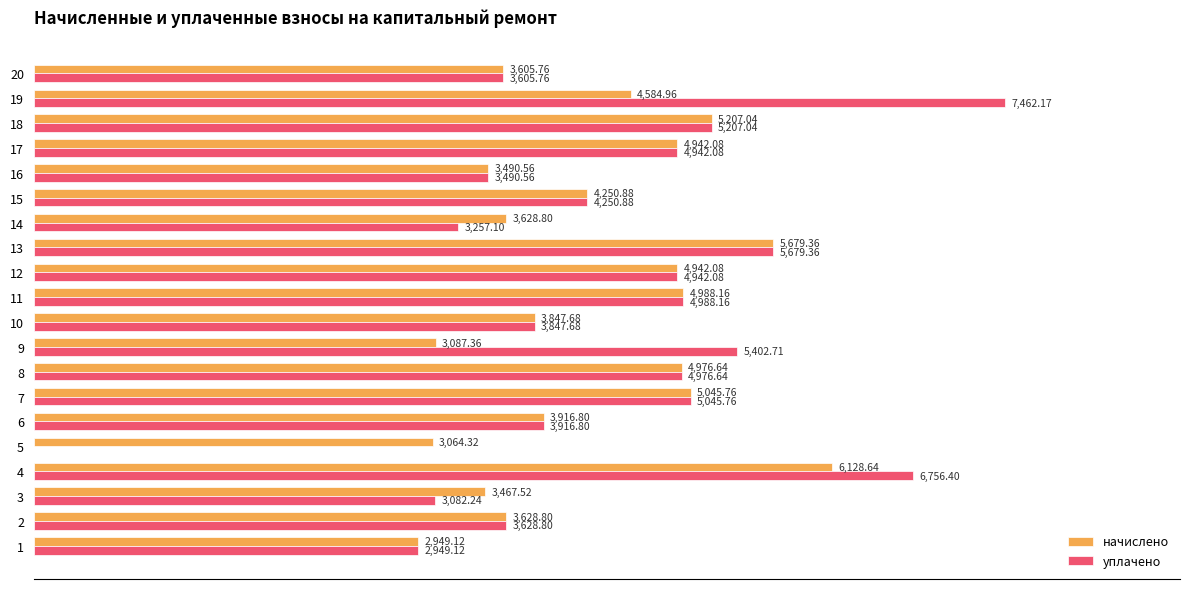

What are all the series names shown in the legend?

начислено, уплачено